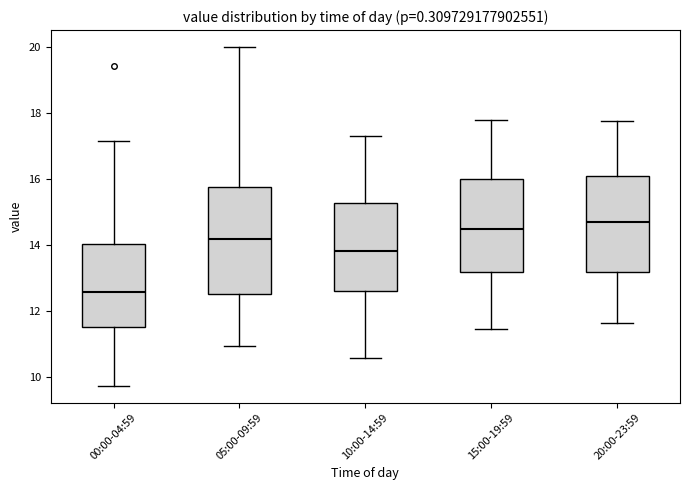

Which box has the lowest median line?

00:00-04:59